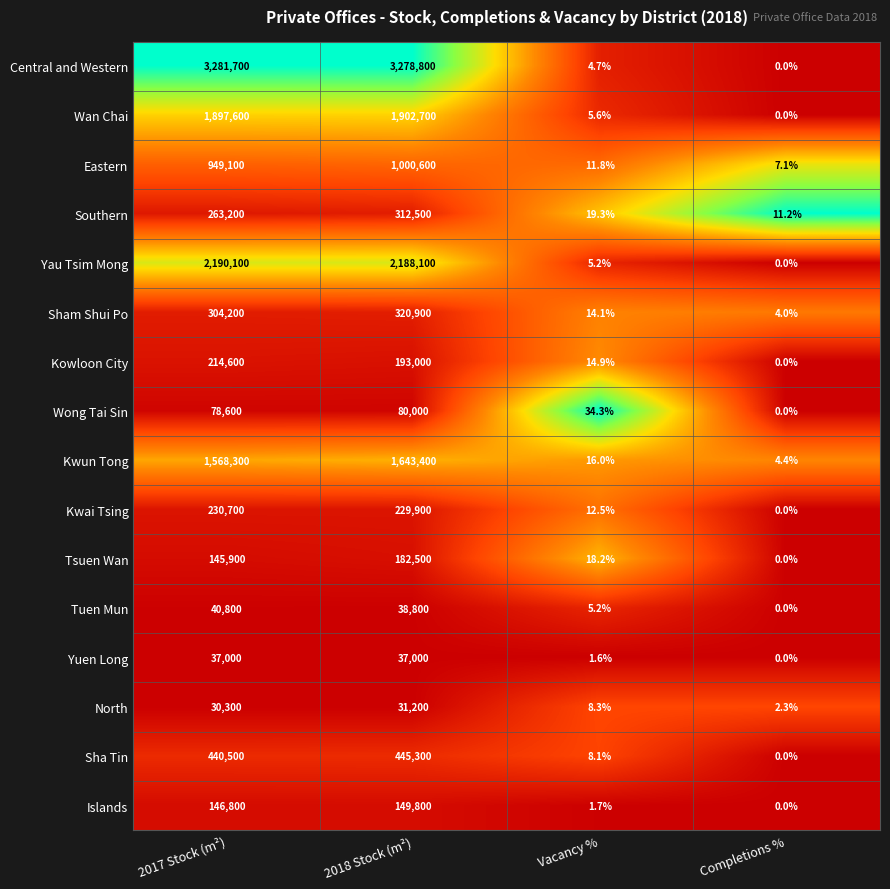

True or false: Eastern has a value of 336695.1 at 2017 Stock (m²).

False